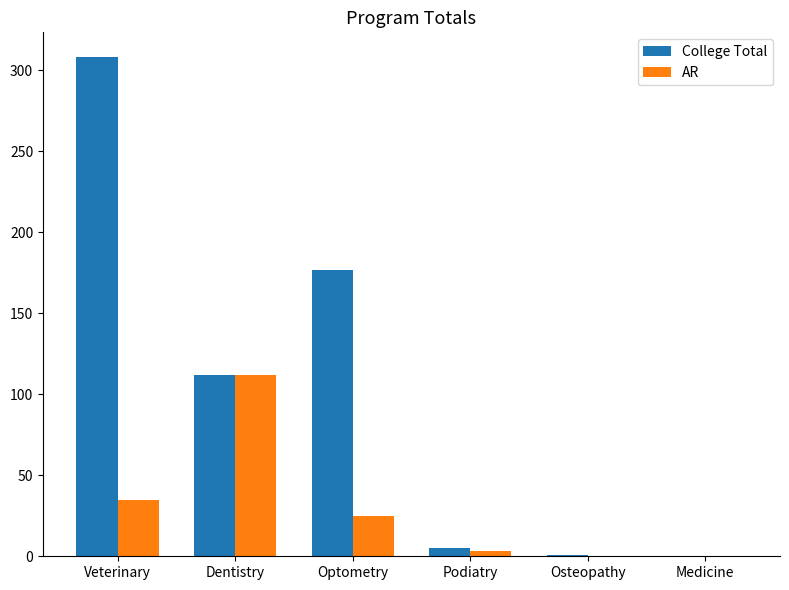

Is it true that AR equals 59.5 at Medicine?

False